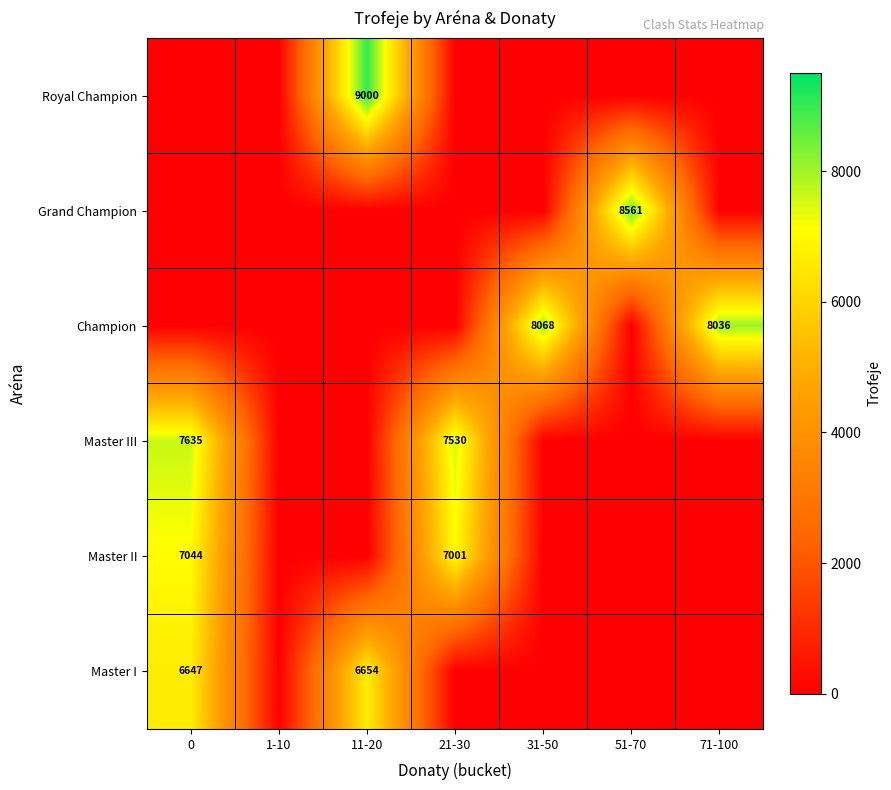

Is the value of Grand Champion at 51-70 greater than the value of Master III at 0?

Yes